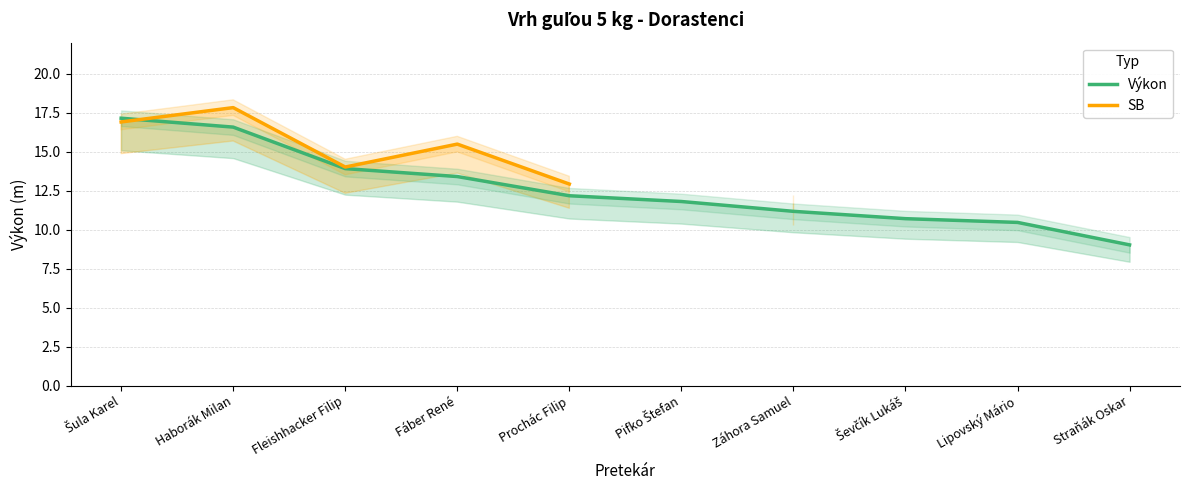

What is the difference between the Výkon values at Záhora Samuel and Lipovský Mário?

0.7